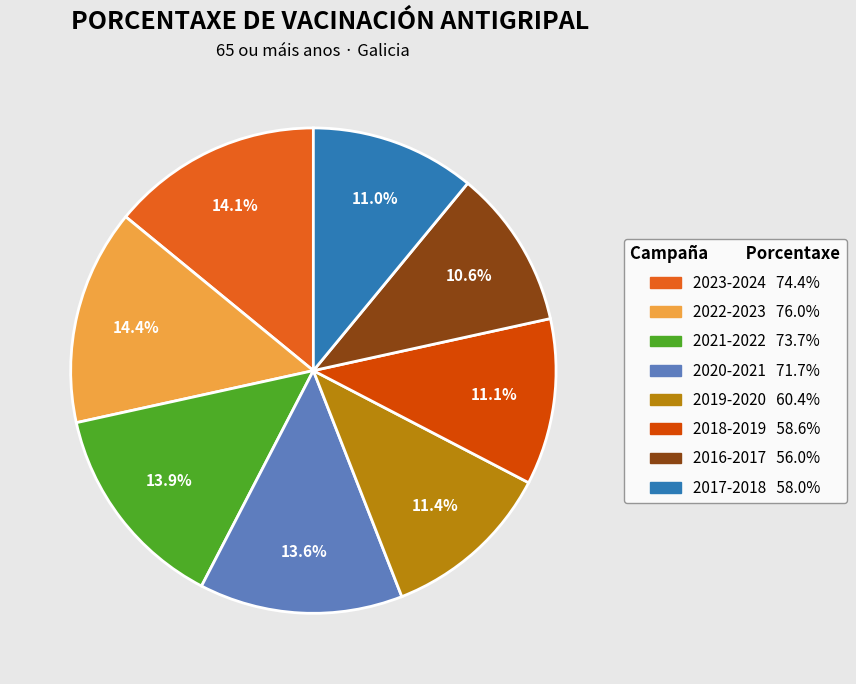

Rank the categories by value from highest to lowest.

2022-2023, 2023-2024, 2021-2022, 2020-2021, 2019-2020, 2018-2019, 2017-2018, 2016-2017